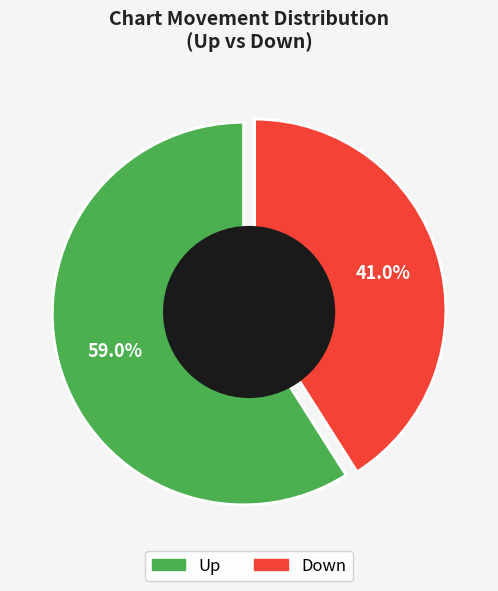

Approximately how many times larger is the value at up compared to down?

1.4